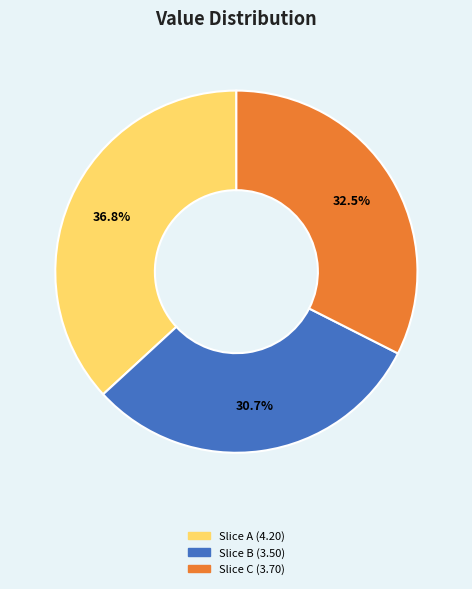

What is the smallest slice in the pie chart?

Slice B (3.50)